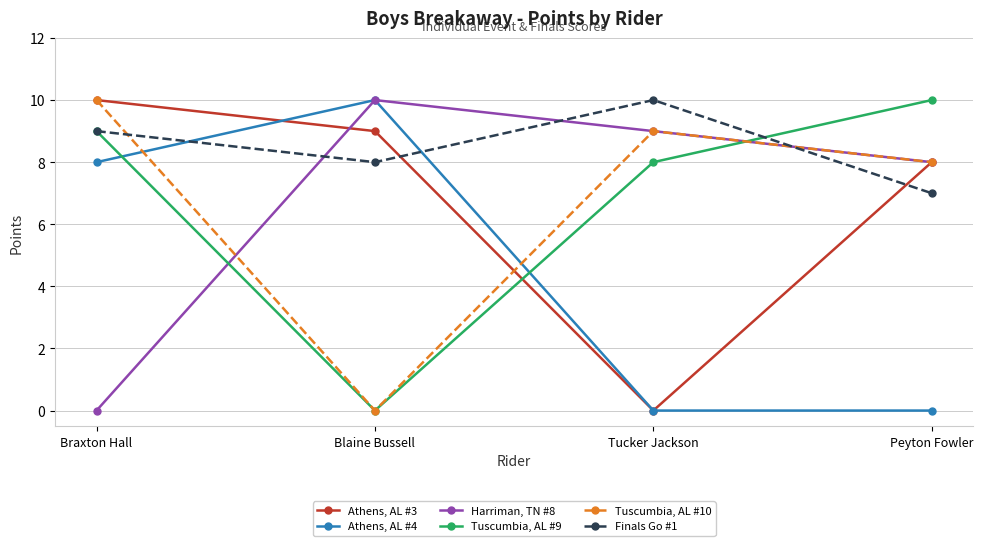

Reading left to right, what are all the values shown in this chart?

Athens, AL #3: 10	9	0	8
Athens, AL #4: 8	10	0	0
Harriman, TN #8: 0	10	9	8
Tuscumbia, AL #9: 9	0	8	10
Tuscumbia, AL #10: 10	0	9	8
Finals Go #1: 9	8	10	7